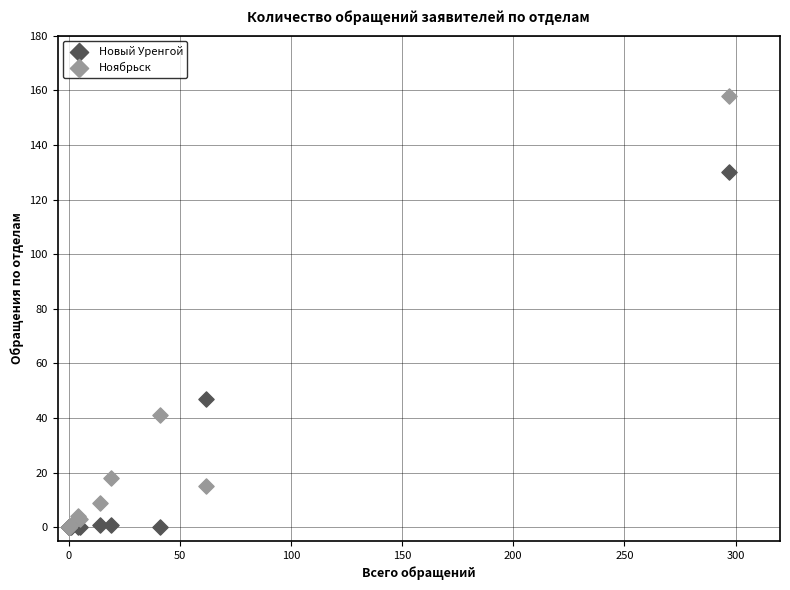

Which series reaches the maximum Y coordinate?

Ноябрьск